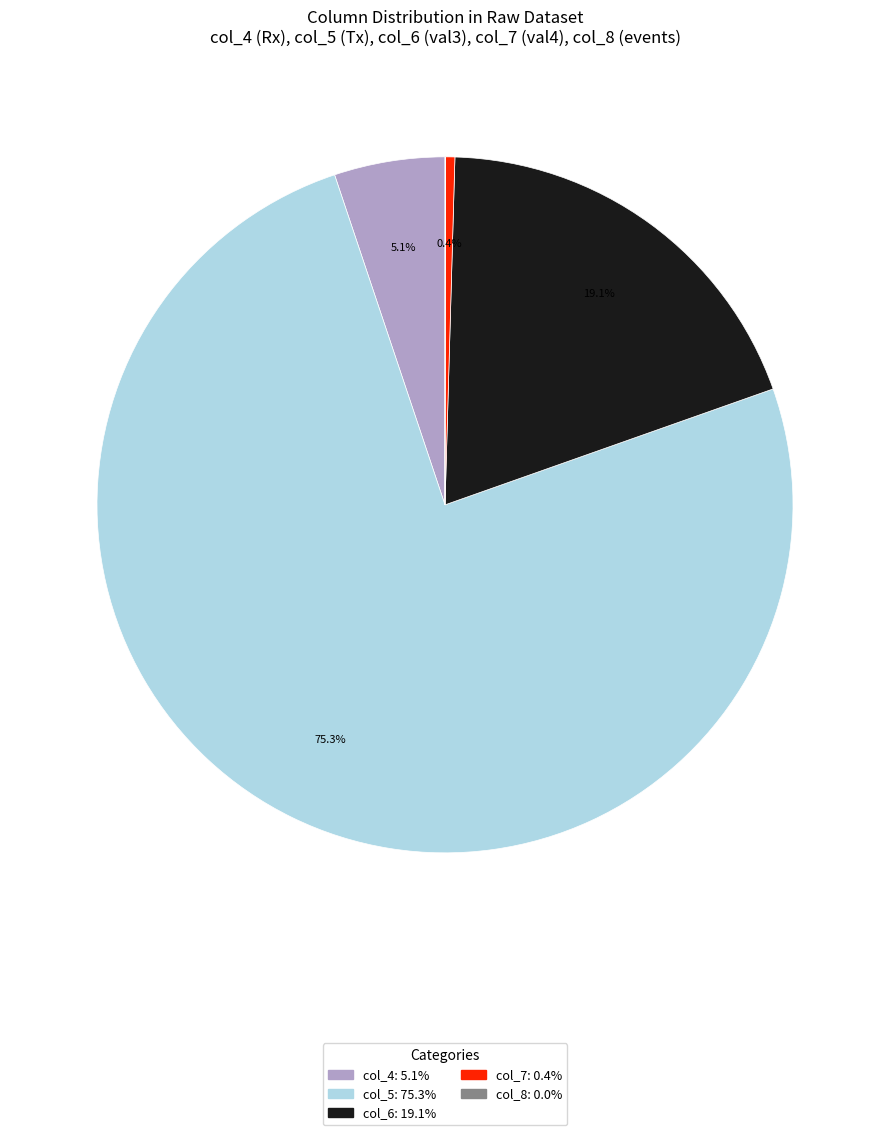

Is there a majority slice in this chart?

Yes